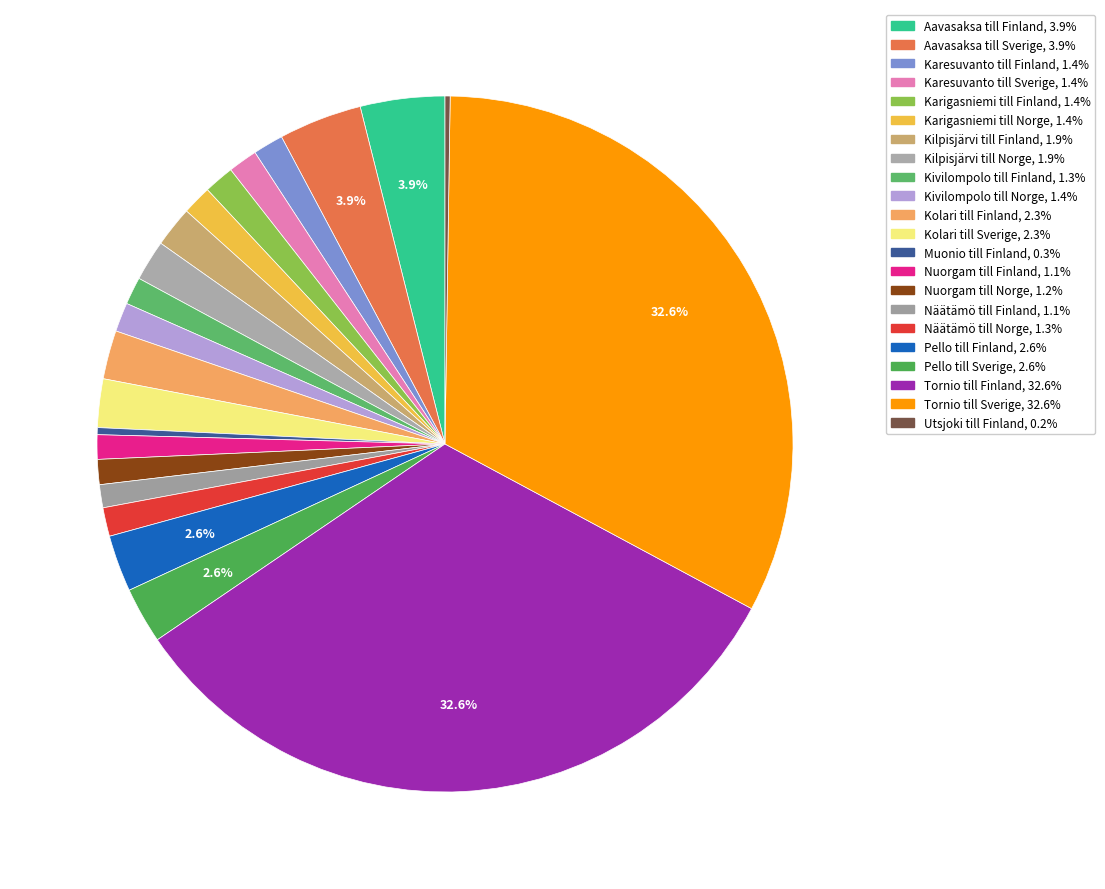

To the nearest percent, what percentage of the pie is Kivilompolo till Norge?

1%